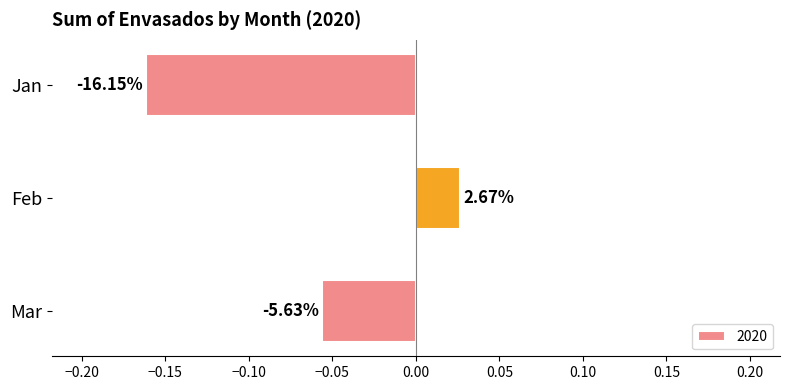

What is the difference between the second highest and minimum values?

0.1